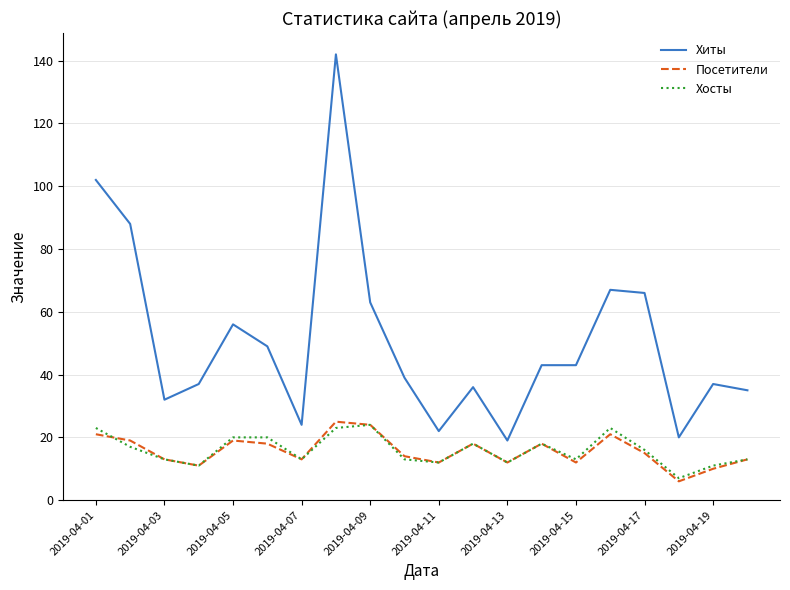

What is the lowest value of the Посетители series?

6